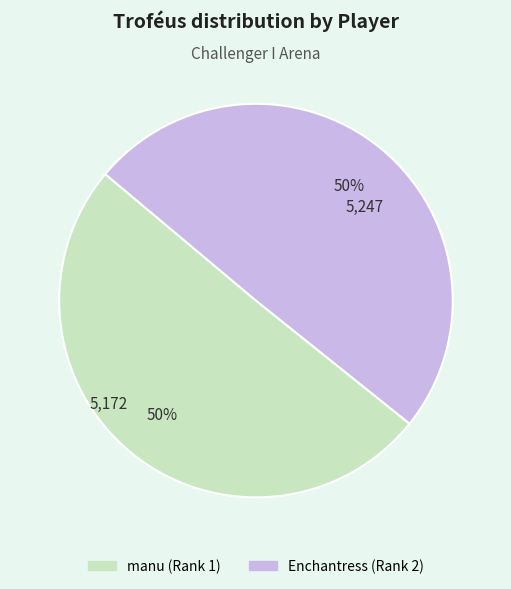

What percentage is the Enchantress (Rank 2) slice, to the nearest percent?

50%